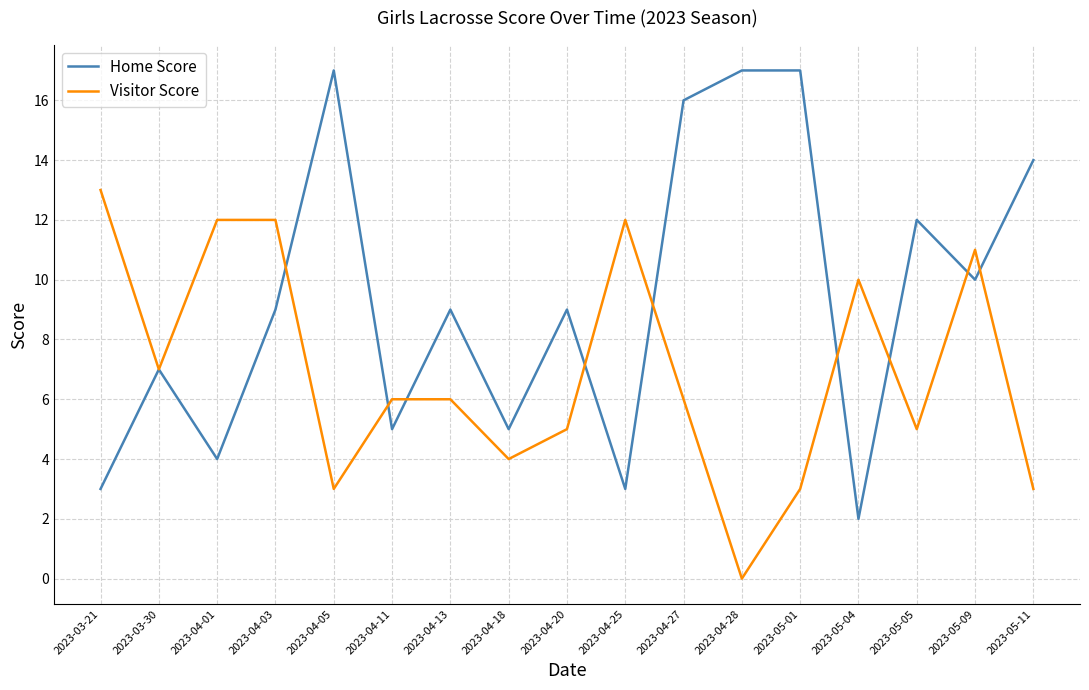

Is the value of Home Score at 2023-04-20 greater than the value of Visitor Score at 2023-04-01?

No